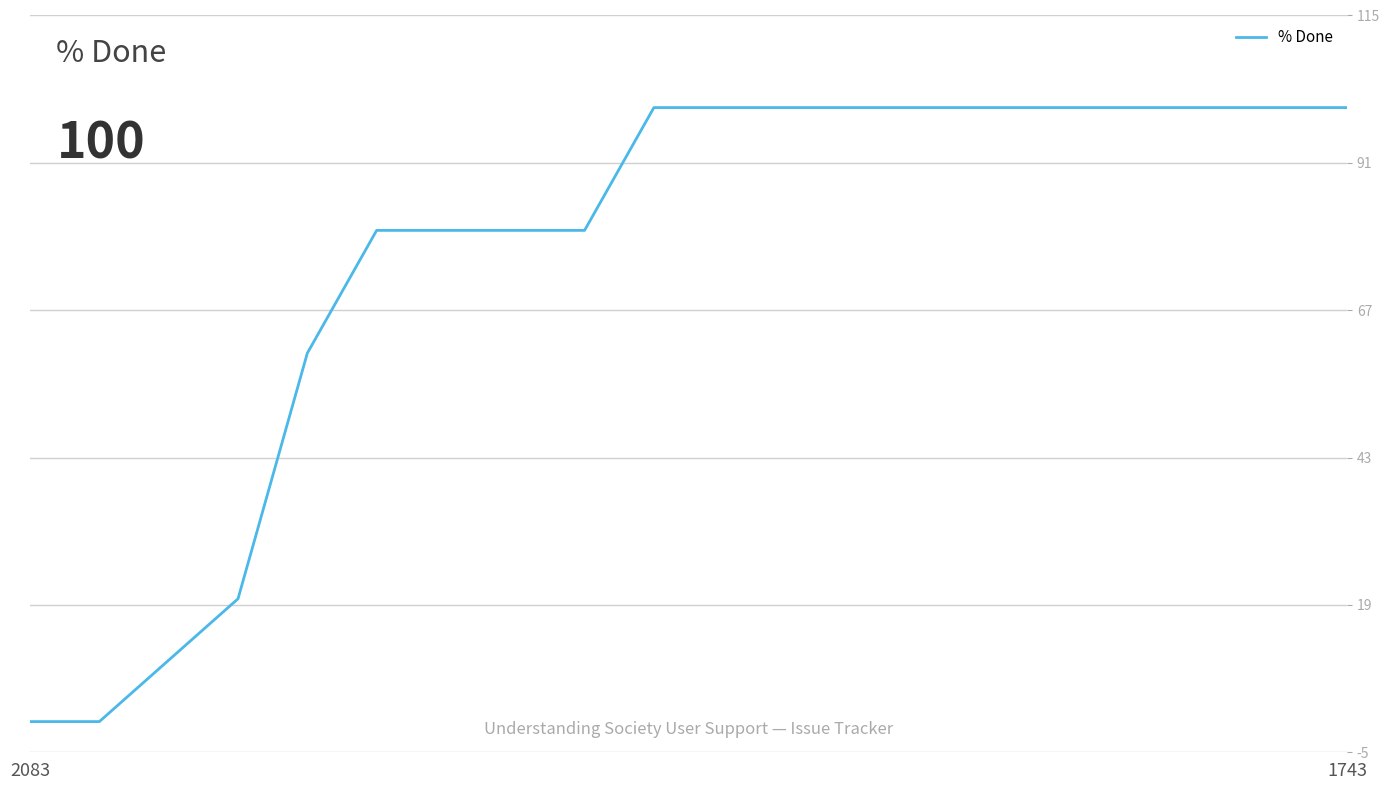

What is the greatest value displayed?

100